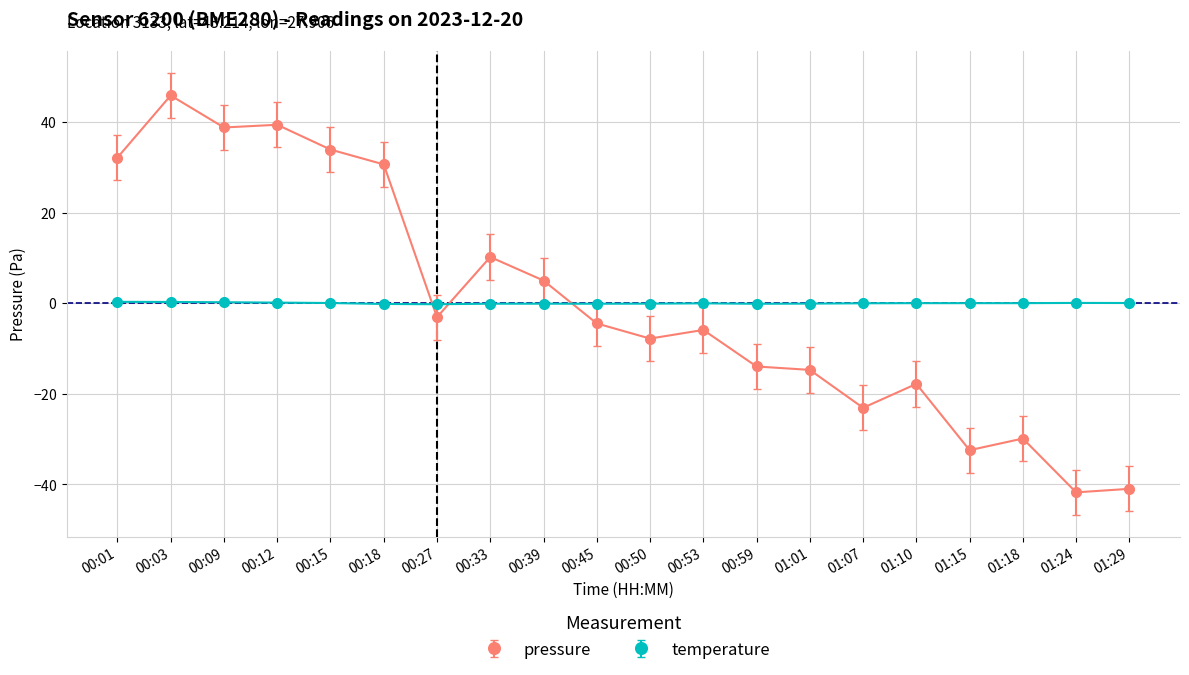

Is it true that temperature equals 0.0 at 01:24?

False